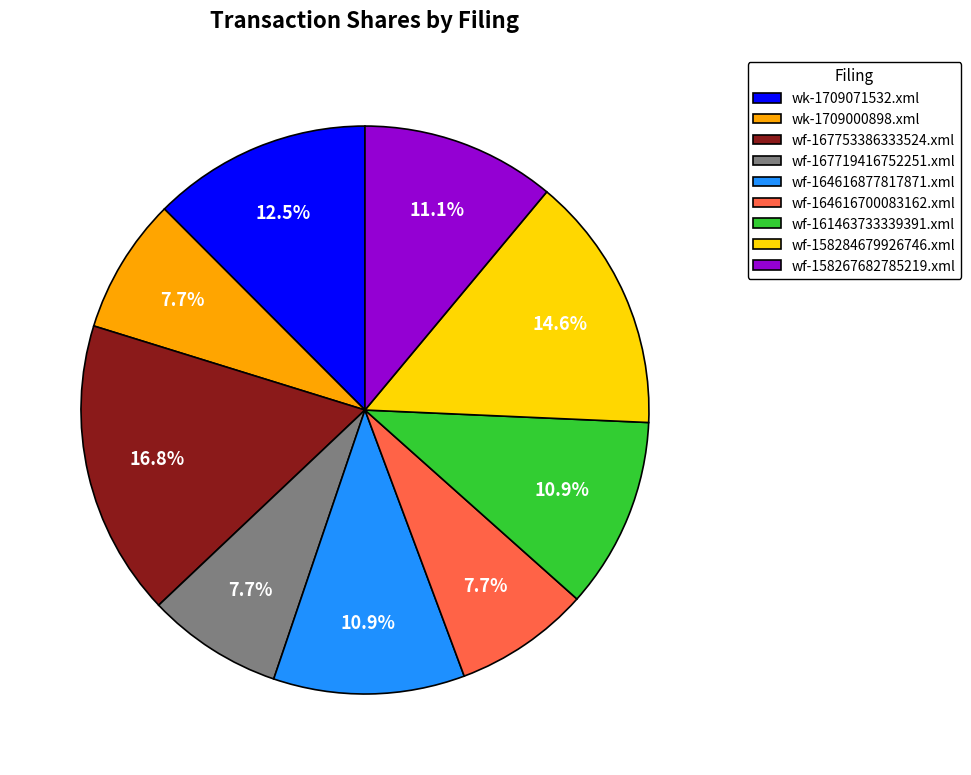

Is there a majority slice in this chart?

No